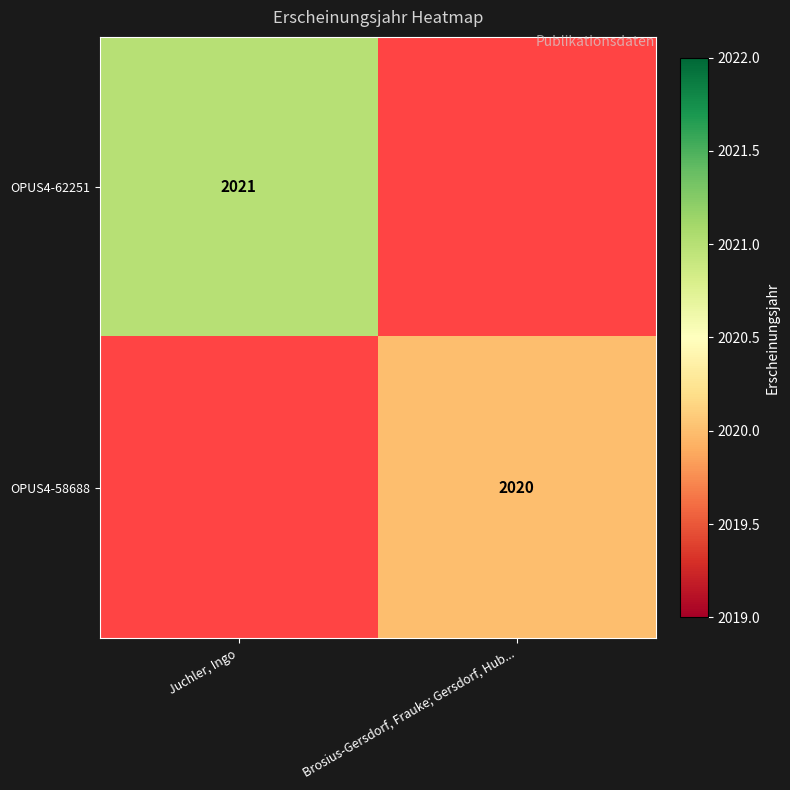

The value of OPUS4-62251 at Juchler, Ingo is 3153. True or false?

False